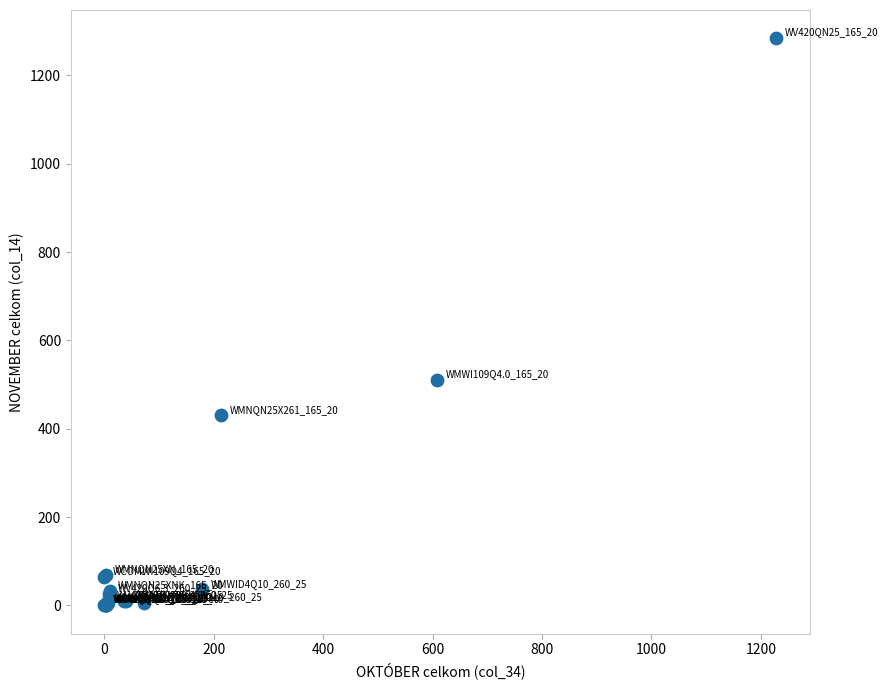

What Y value in the scatter plot is closest to 642?

510